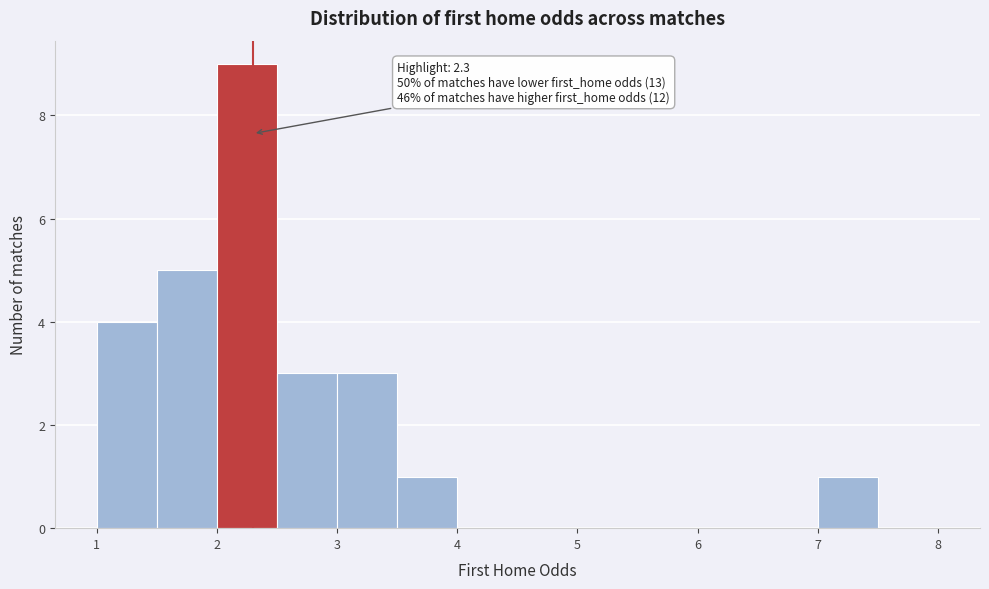

Over which range of the x-axis is the bar tallest?

2.0 to 2.5